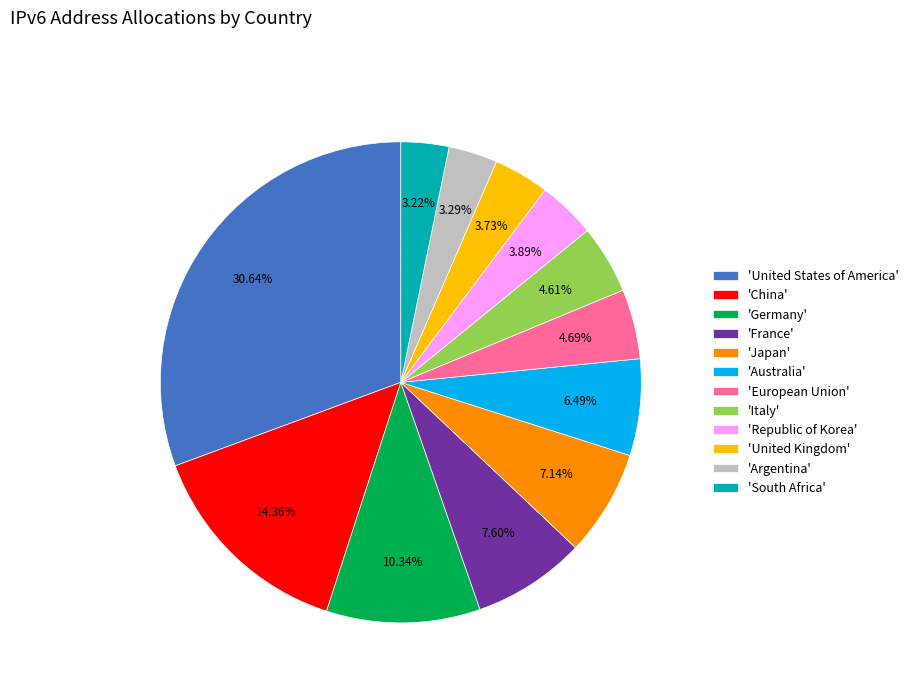

Does 'Germany' represent more than half of the total?

No